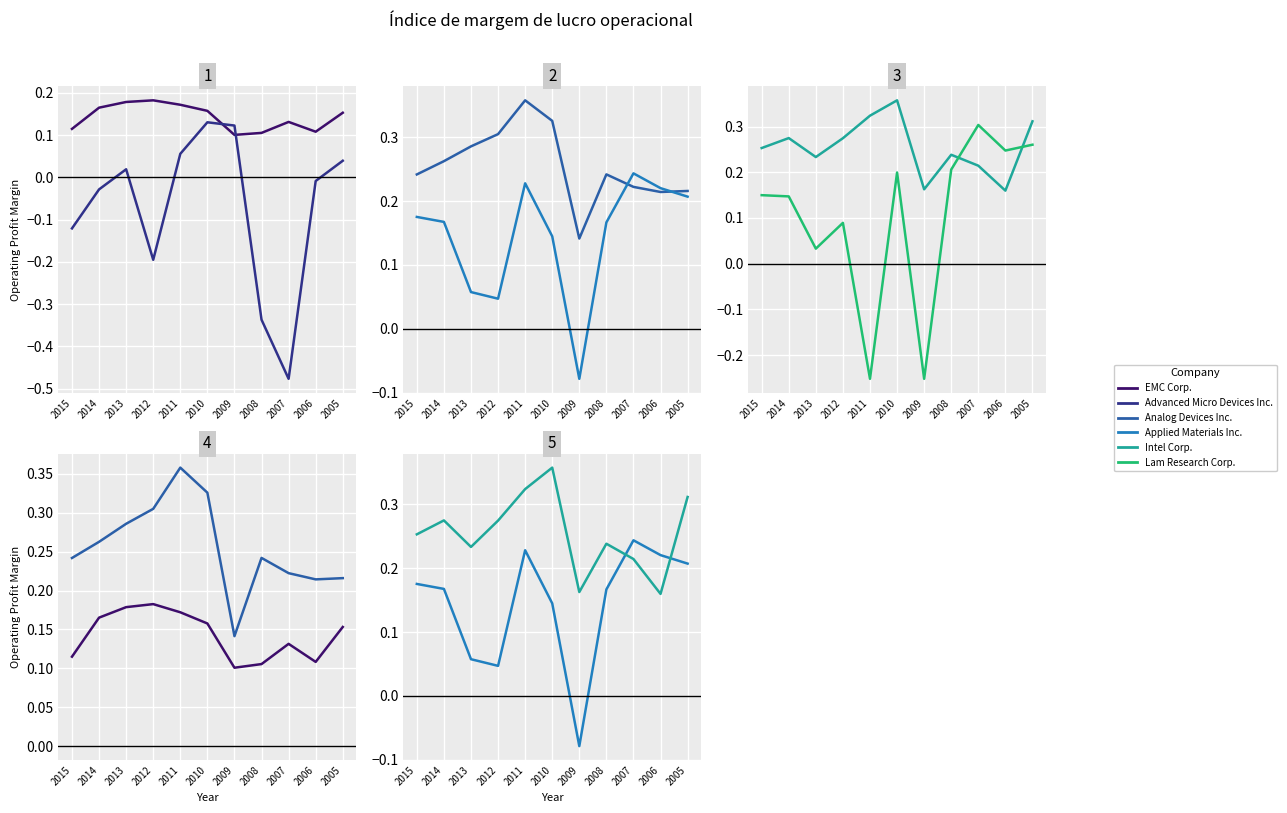

At 2011, list the series in order from smallest to largest.

Lam Research Corp., Advanced Micro Devices Inc., EMC Corp., Applied Materials Inc., Intel Corp., Analog Devices Inc.